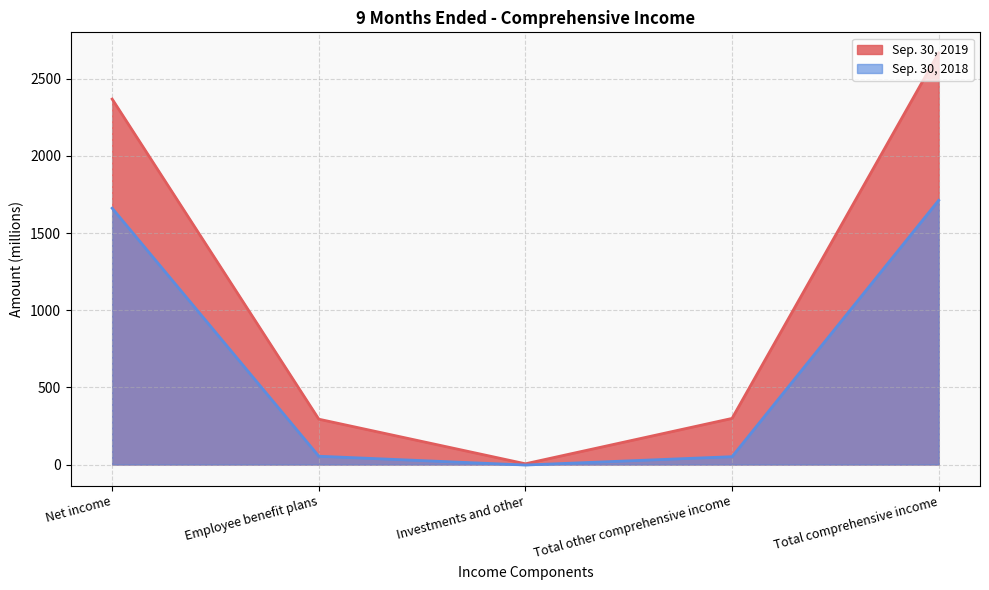

How many data points in Sep. 30, 2019 are above 299?

2